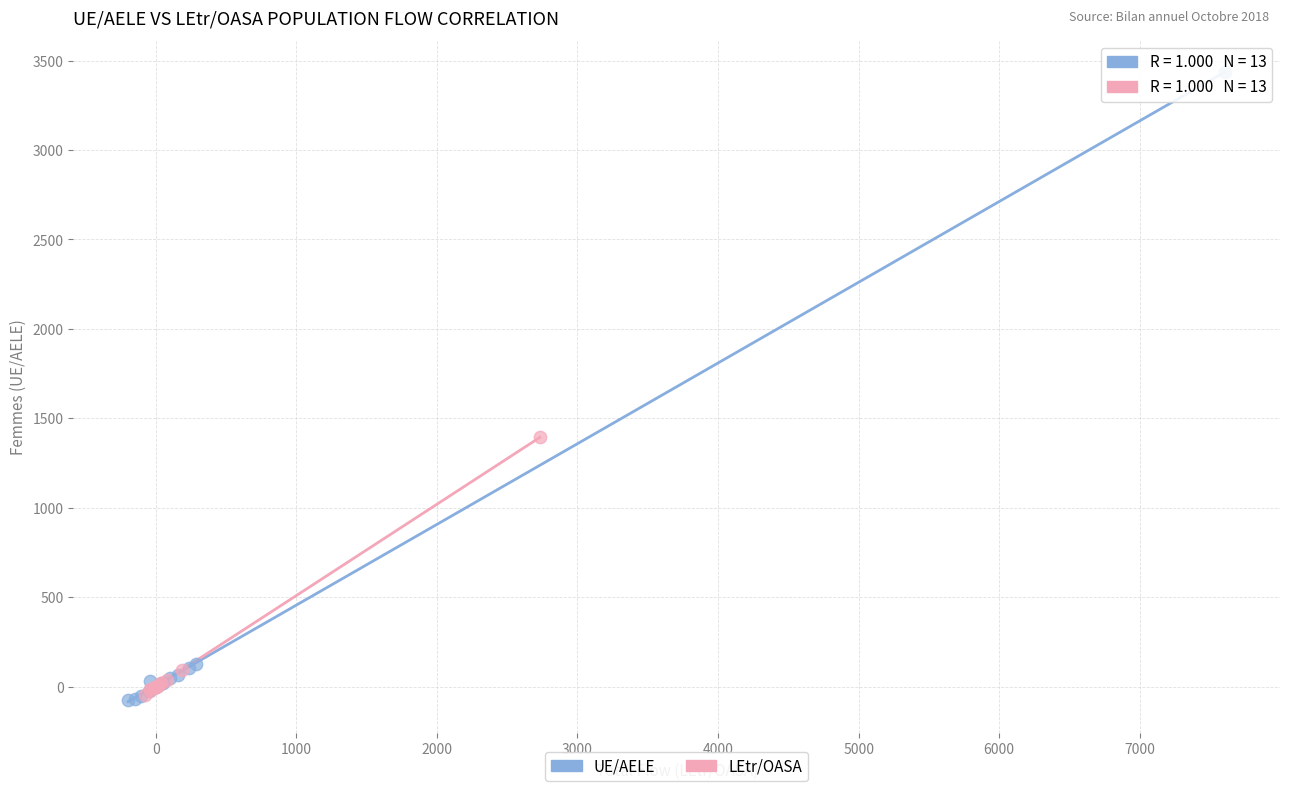

Which series has the largest Y range (max minus min)?

UE/AELE